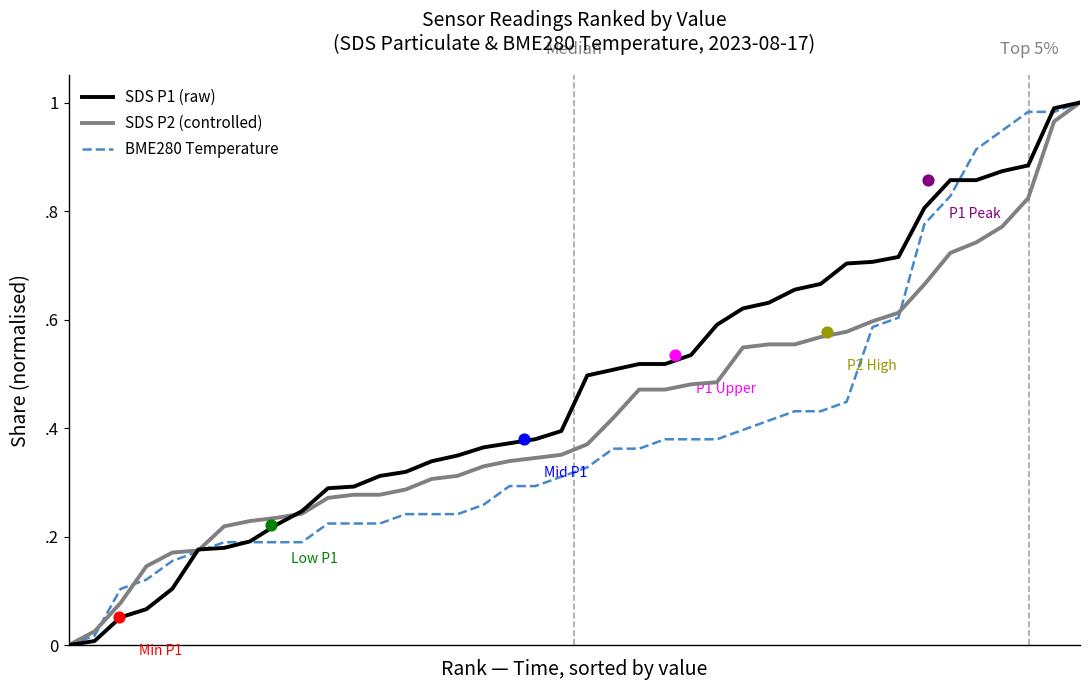

Which series reaches the maximum Y coordinate?

SDS P1 (raw)